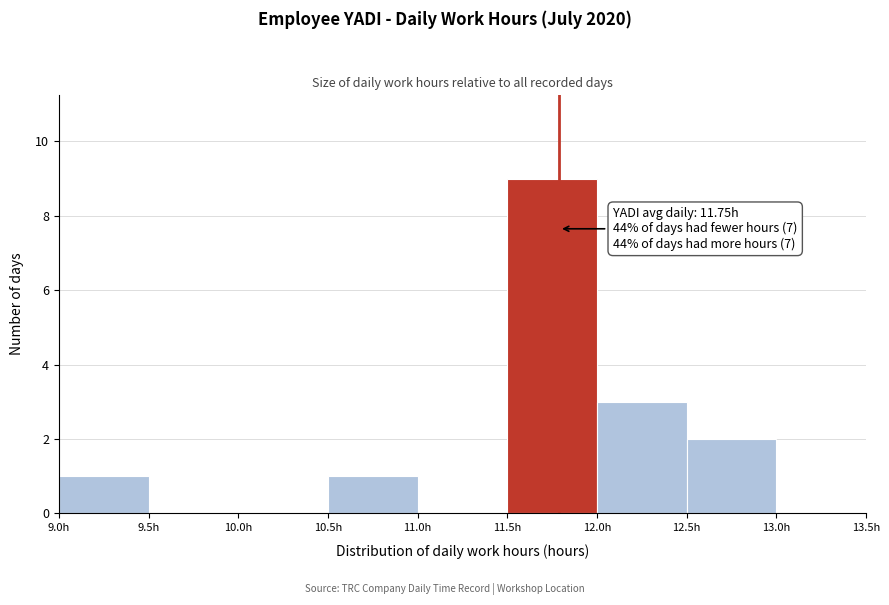

Over which range of the x-axis is the bar tallest?

11.5 to 12.0